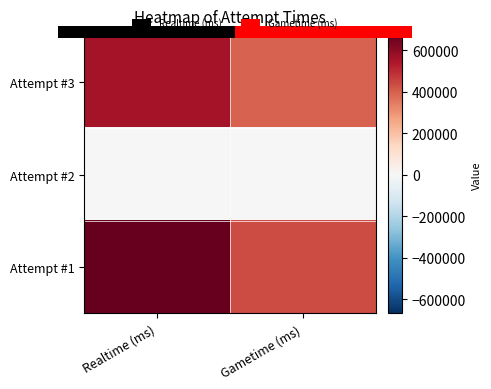

The value of Attempt #2 at Gametime (ms) is 0. True or false?

True